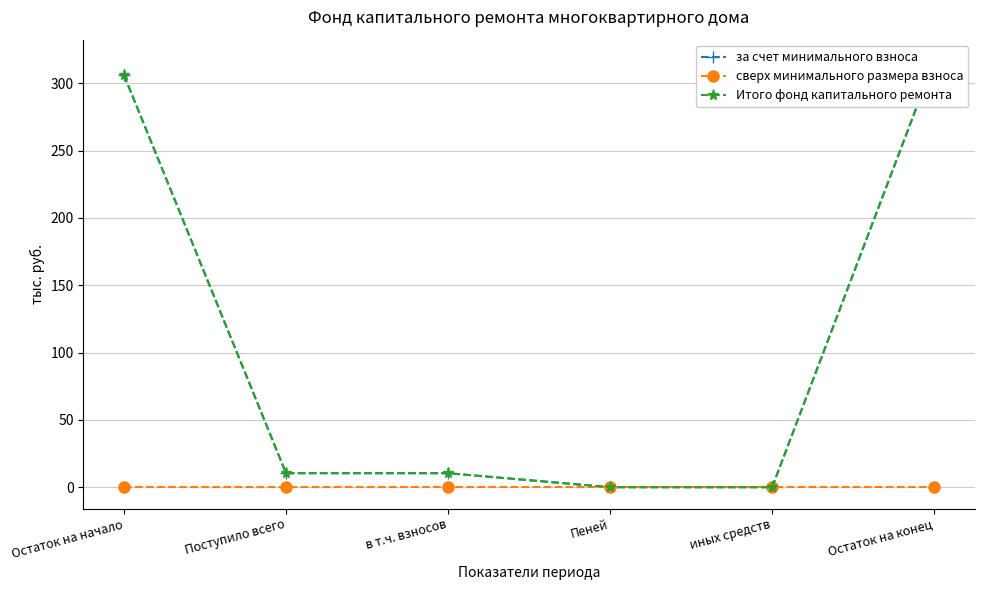

Reading left to right, list all the values displayed in this chart.

за счет минимального взноса: 306.1	10.4	10.4	0.0	0.0	316.5
сверх минимального размера взноса: 0.0	0.0	0.0	0.0	0.0	0.0
Итого фонд капитального ремонта: 306.1	10.4	10.4	0.0	0.0	316.5